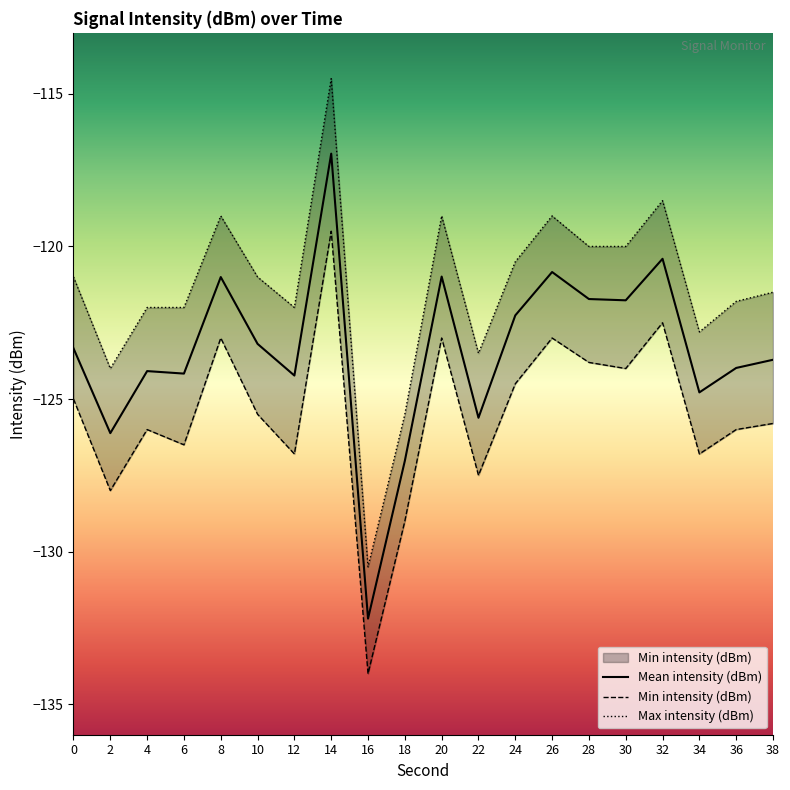

What is the value of the Min intensity (dBm) point at the 5th from the left?

-123.0